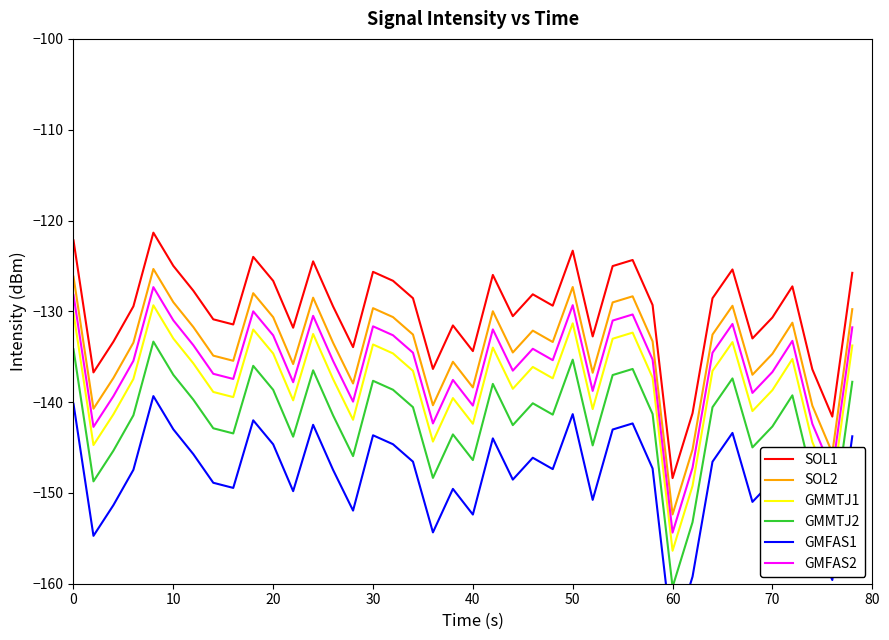

True or false: GMMTJ1 and SOL2 cross at least once.

False